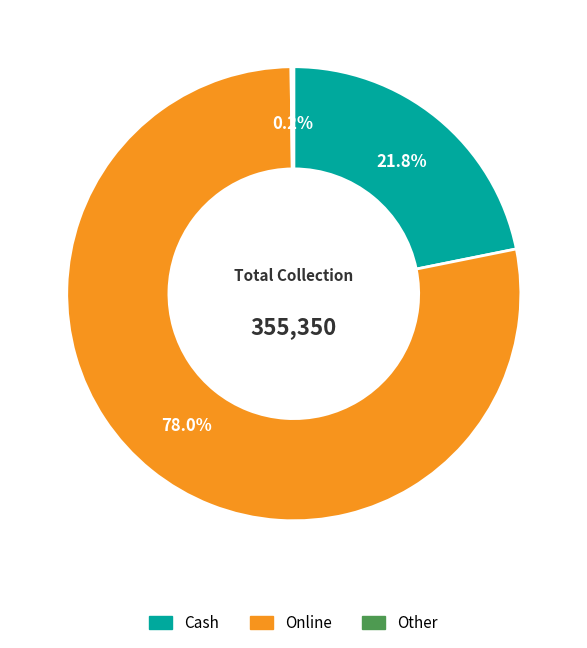

Is Online the majority of the pie?

Yes